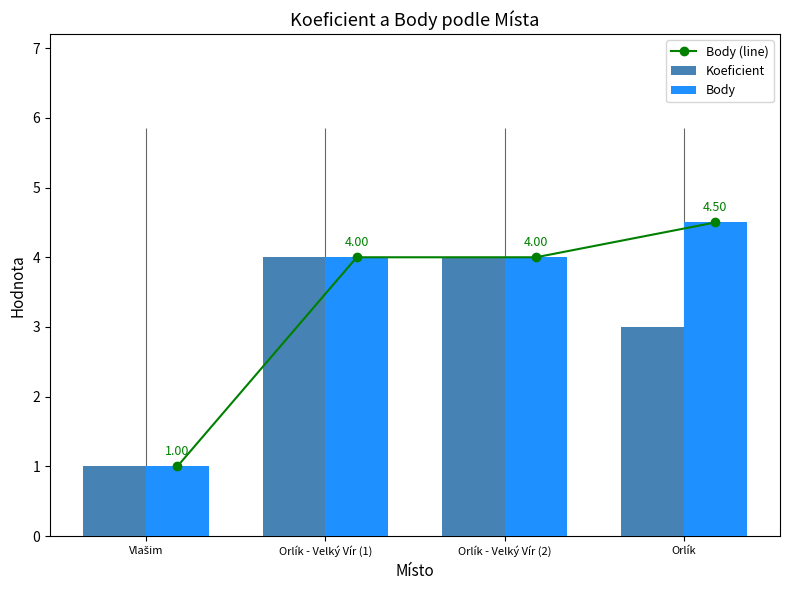

The Body (line) series shows 4.0 at Orlík - Velký Vír (2). True or false?

True